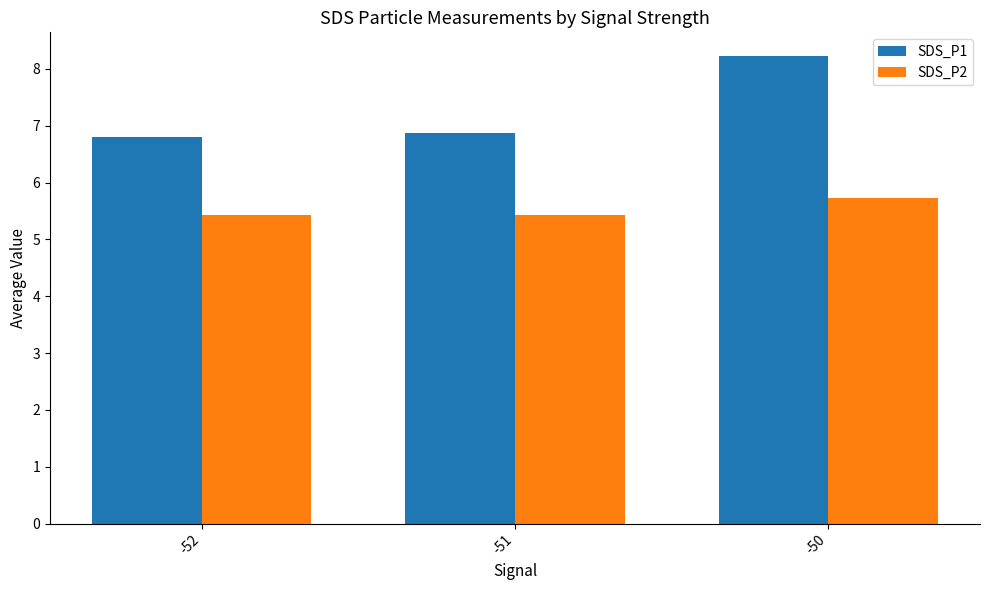

What is the sum of all SDS_P2 values?

16.6